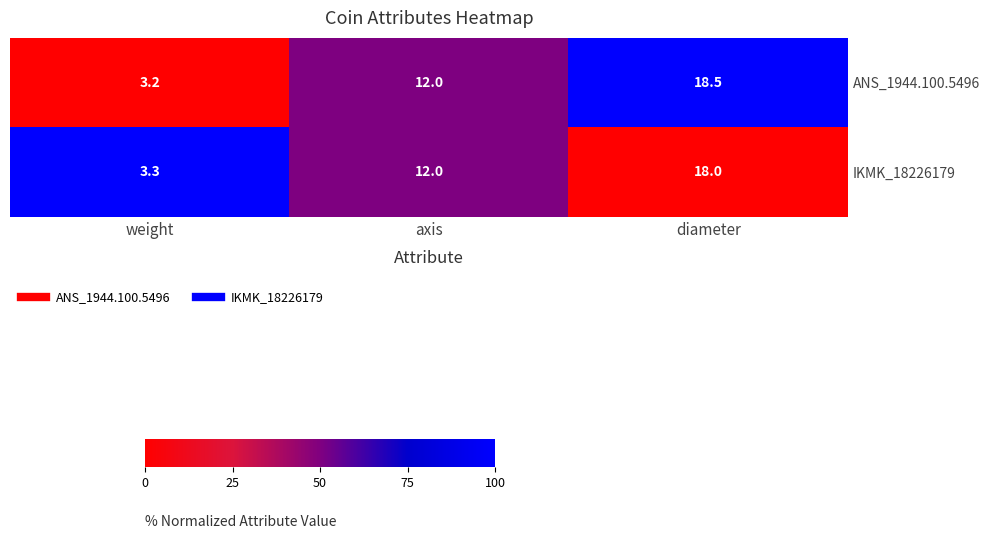

Rank the series at diameter from highest to lowest value.

ANS_1944.100.5496, IKMK_18226179